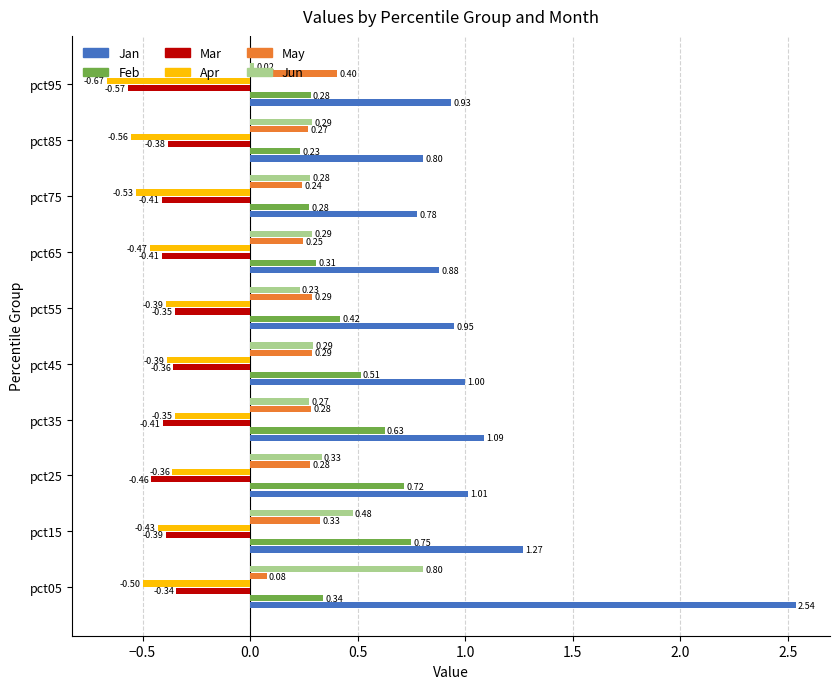

Between pct25 and pct65, which series saw the biggest shift?

Feb